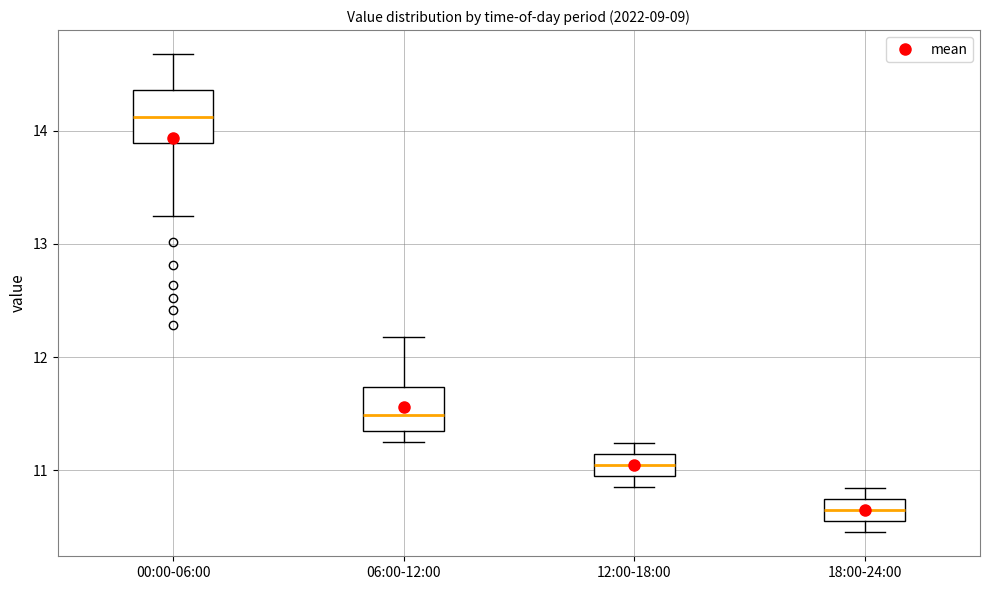

Reading left to right, transcribe this box plot: for each box, give where its median line is, the range the box spans, and where its two whiskers end, as read against the y-axis. The values are not printed on the chart, so give them approximately, as read against the axis.

00:00-06:00: median 14.1, box 13.9 to 14.4, whiskers 13.3 to 14.7
06:00-12:00: median 11.5, box 11.3 to 11.7, whiskers 11.3 (just below the box's lower edge) to 12.2
12:00-18:00: median 11.0, box 10.9 to 11.1, whiskers 10.9 (just below the box's lower edge) to 11.2
18:00-24:00: median 10.6, box 10.5 to 10.7, whiskers 10.5 (just below the box's lower edge) to 10.8